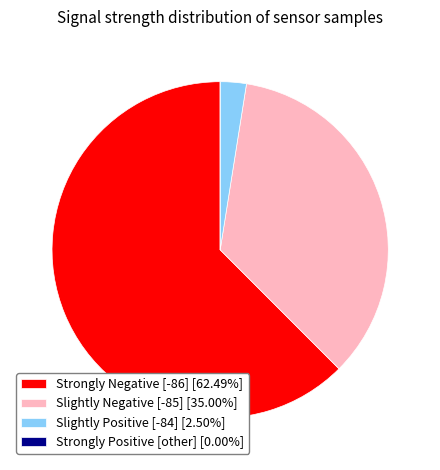

Combined, do Slightly Positive [-84] [2.50%] and Slightly Negative [-85] [35.00%] account for over 50%?

No